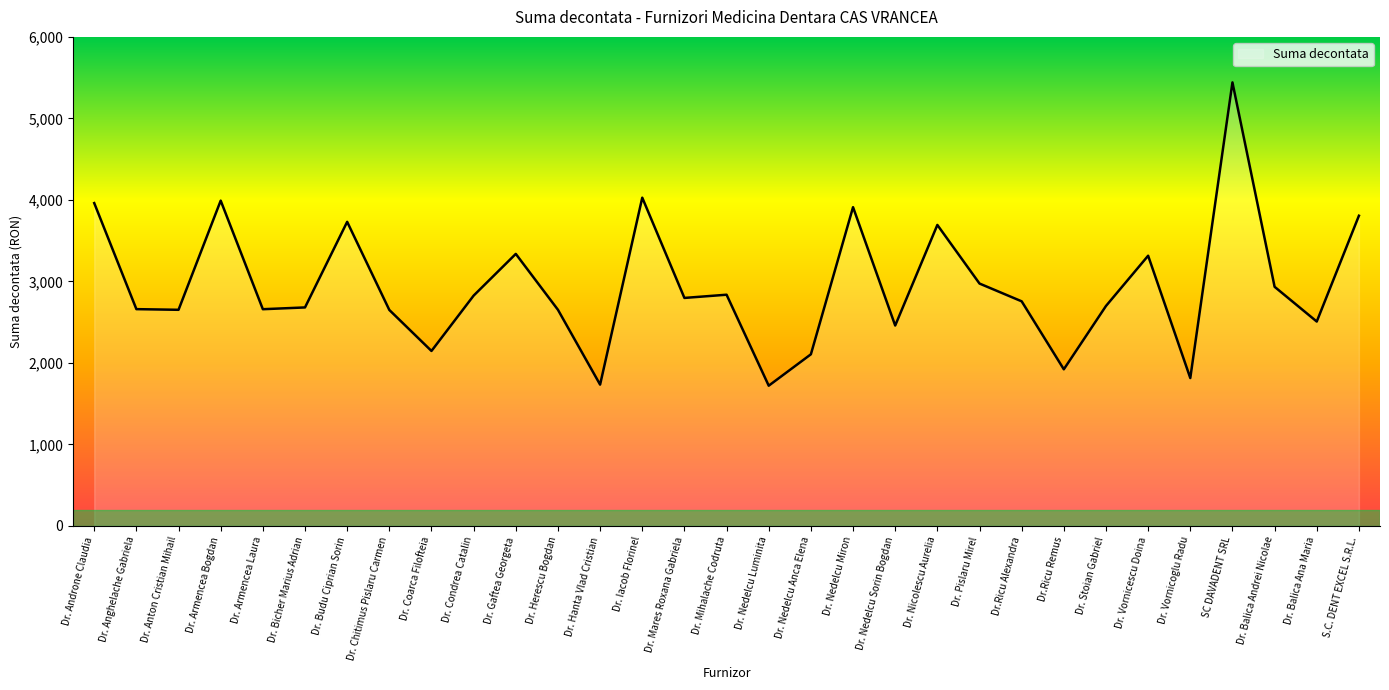

Which label corresponds to the largest value in the chart?

SC DAVADENT SRL